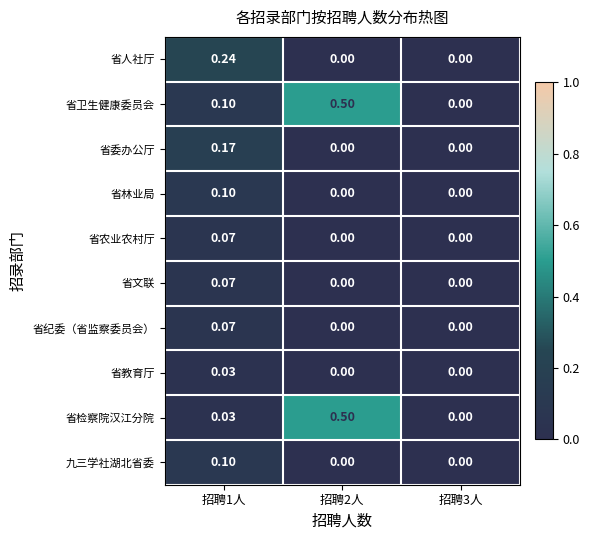

Which series has the largest total across all categories?

省卫生健康委员会